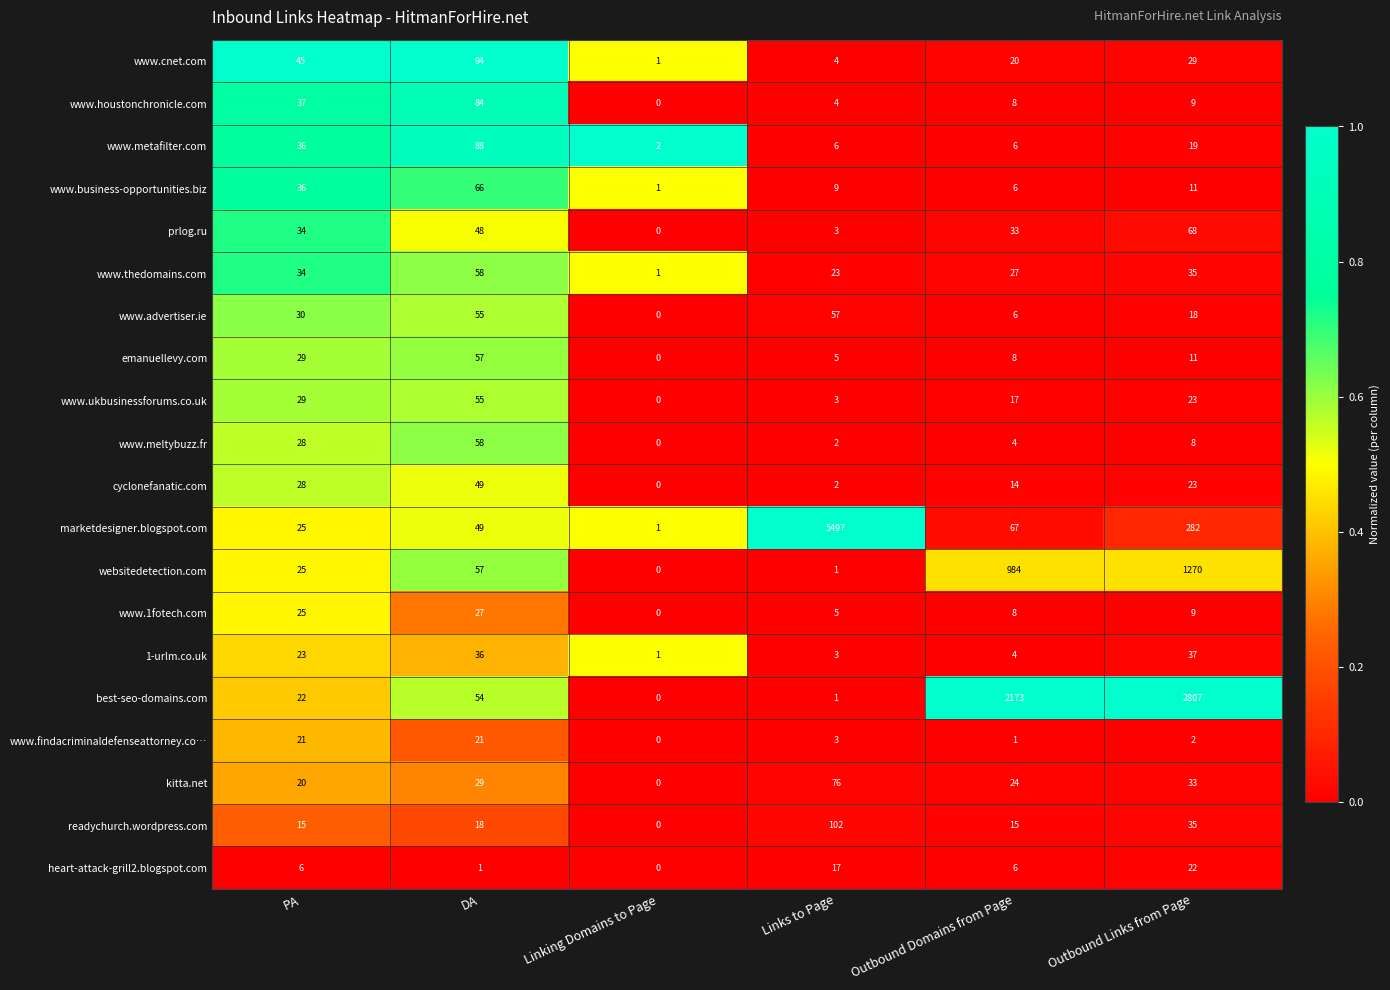

What is the difference between the maximum and minimum values in the marketdesigner.blogspot.com series?

5496